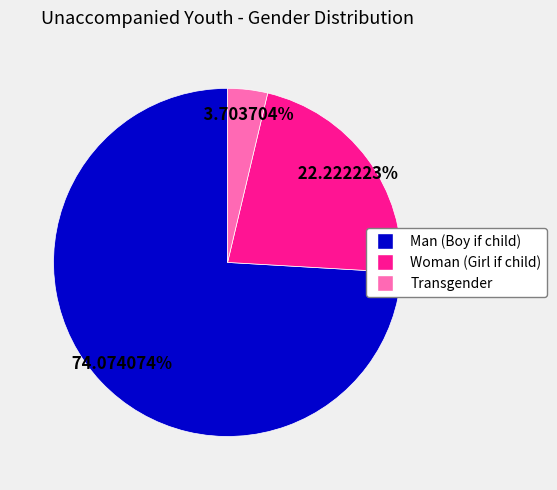

Between Man (Boy if child) and Woman (Girl if child), which is larger?

Man (Boy if child)